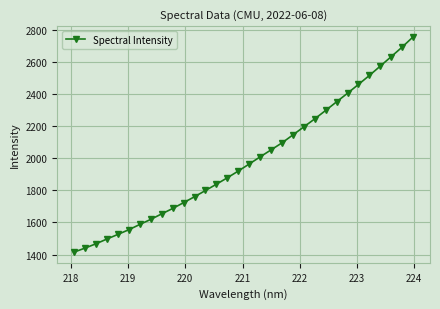

What is the smallest value displayed?

1415.3